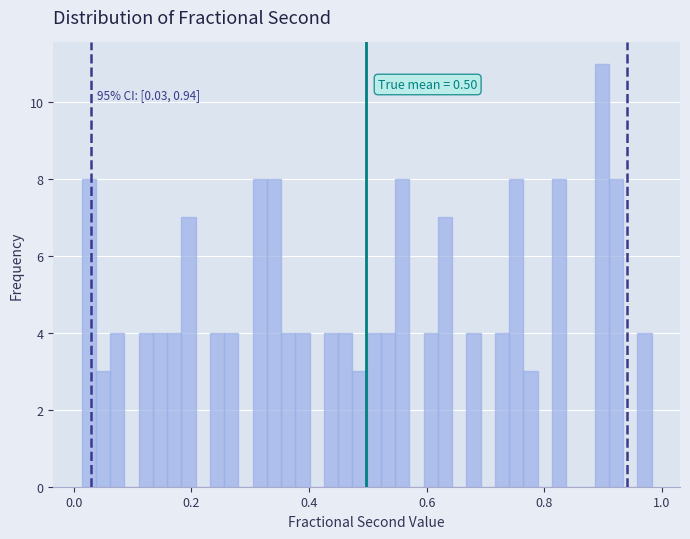

Read against the x-axis, roughly where is the centre of the tallest bar?

0.90